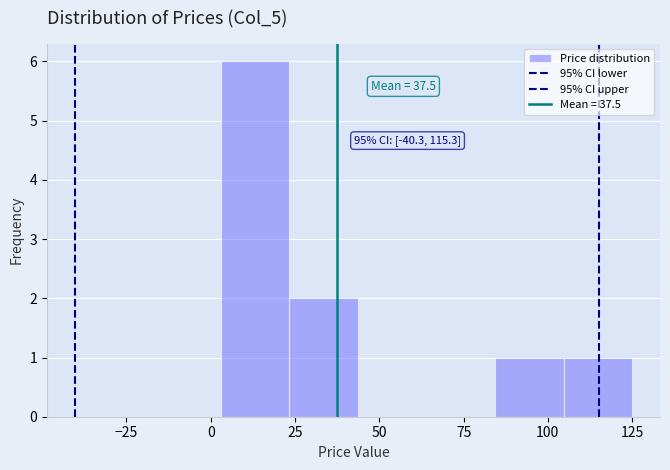

Over which range of the x-axis is the bar tallest?

5 to 25